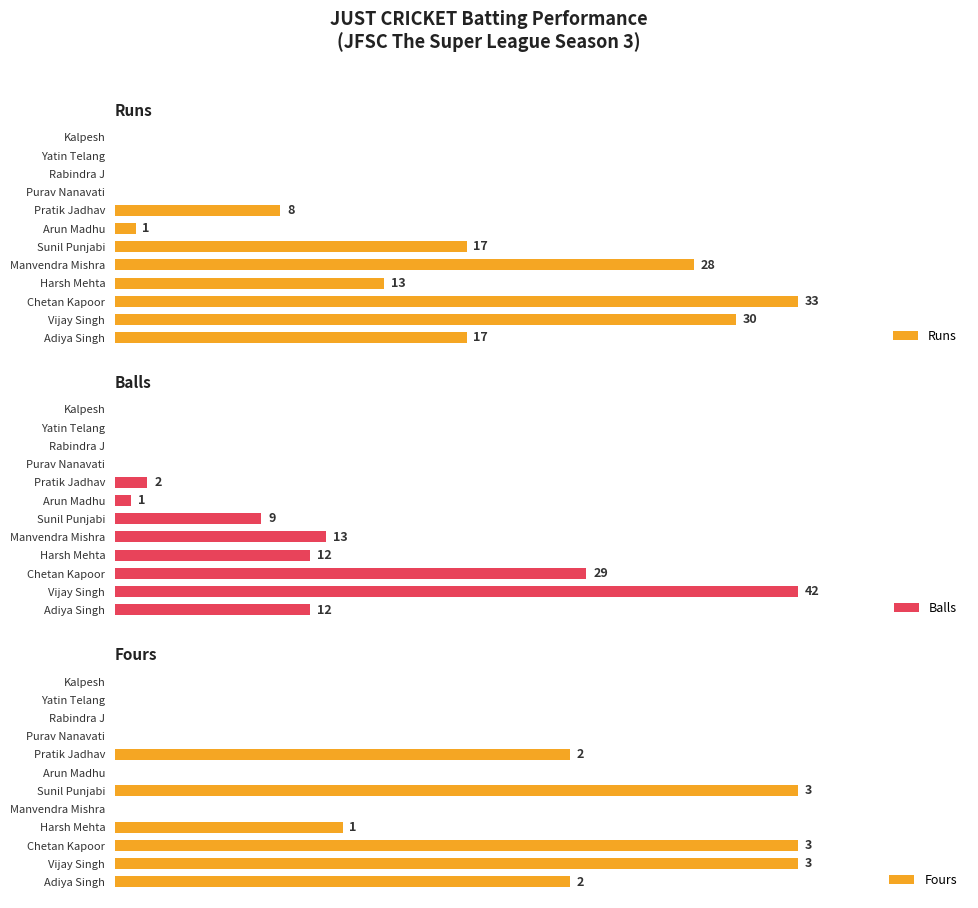

Does the chart contain any negative values?

No